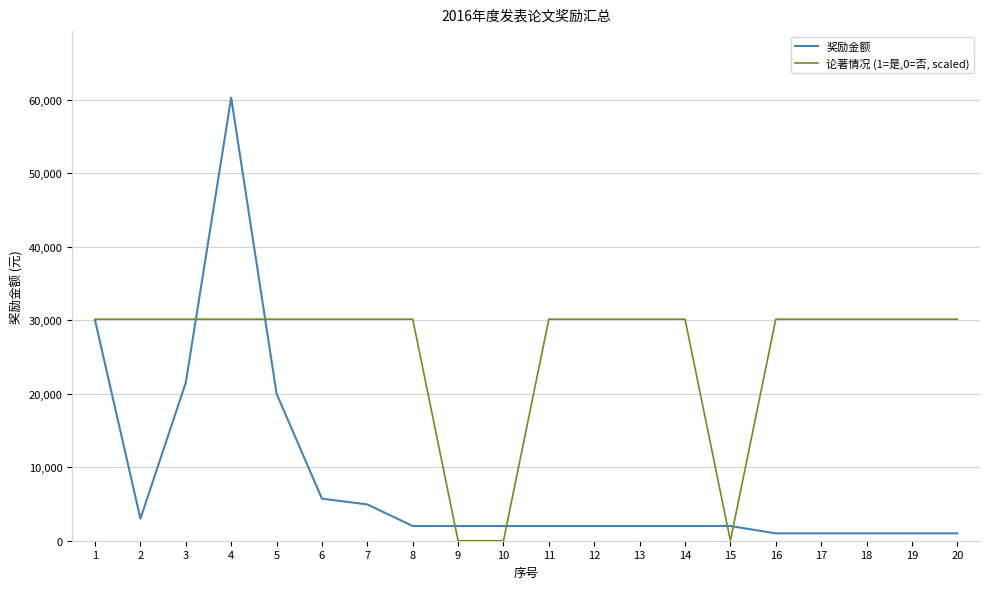

Rank the series by their average value, from lowest to highest.

奖励金额, 论著情况 (1=是,0=否, scaled)